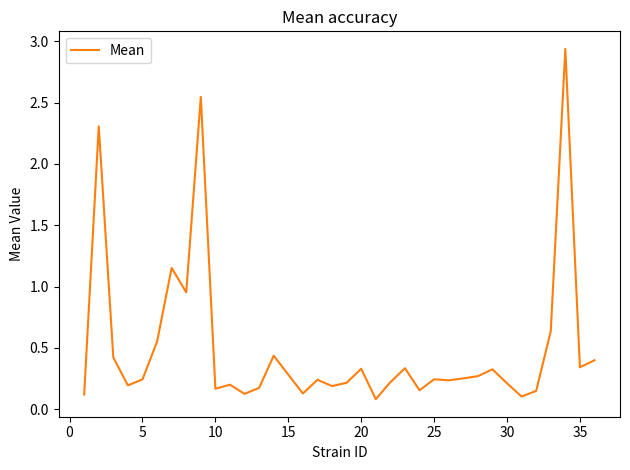

How many categories are shown in the chart?

36